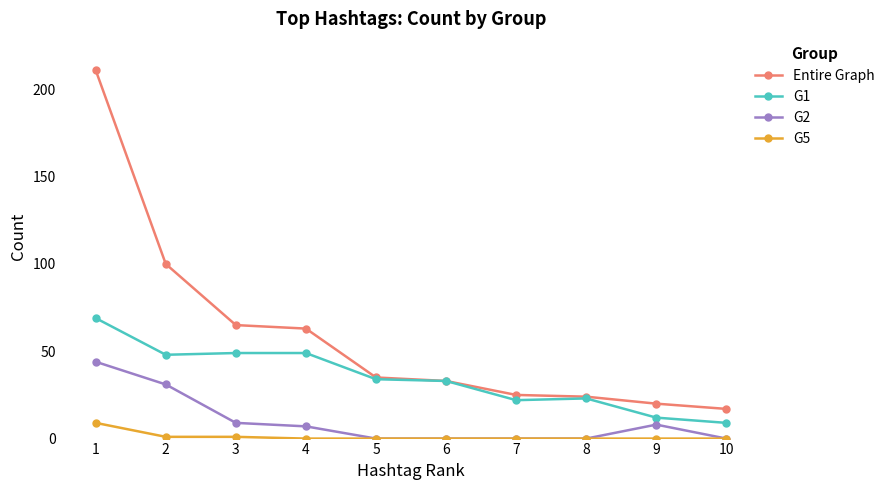

Which series has the widest spread of values?

Entire Graph